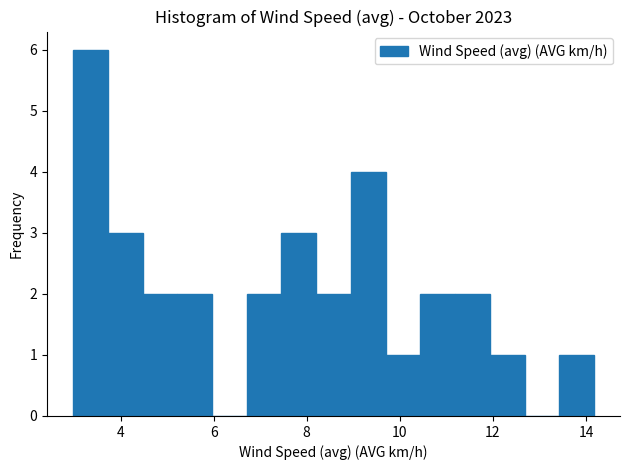

Around what value on the x-axis is the tallest bar? Give the approximate position of its centre, as read against the axis.

3.4